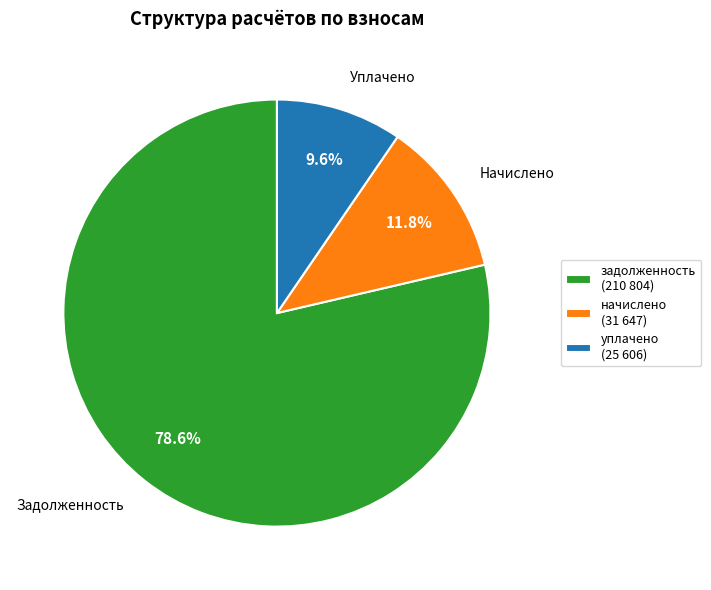

Which has a higher value, уплачено (25 606) or начислено (31 647)?

начислено (31 647)